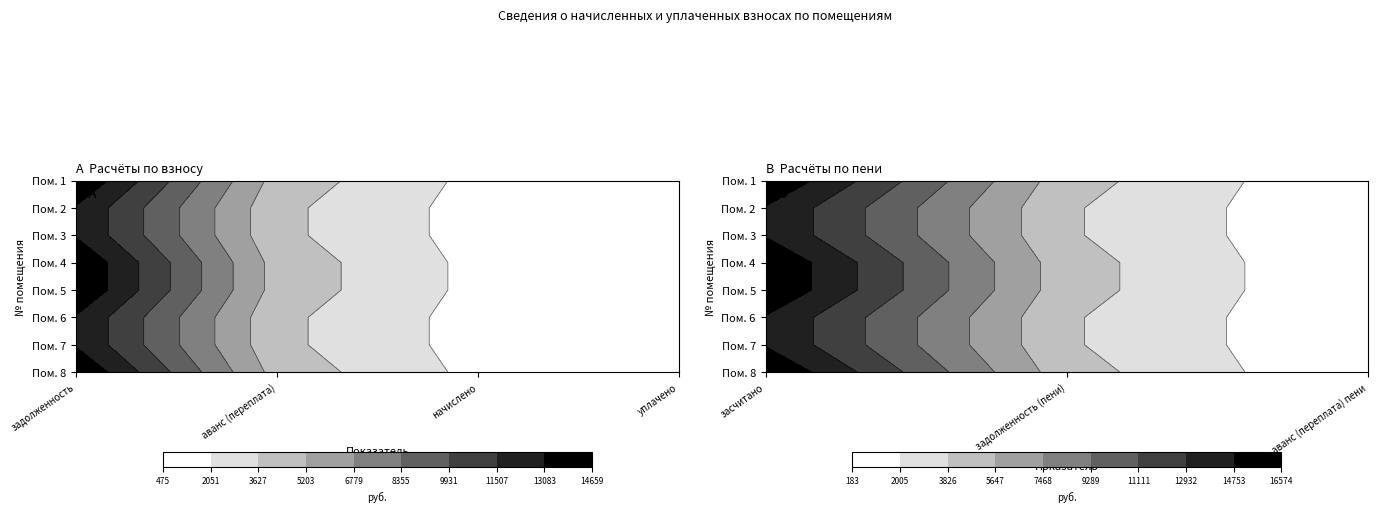

Rank the categories by 6 value from lowest to highest.

1, 3, 5, 6, 2, 0, 4